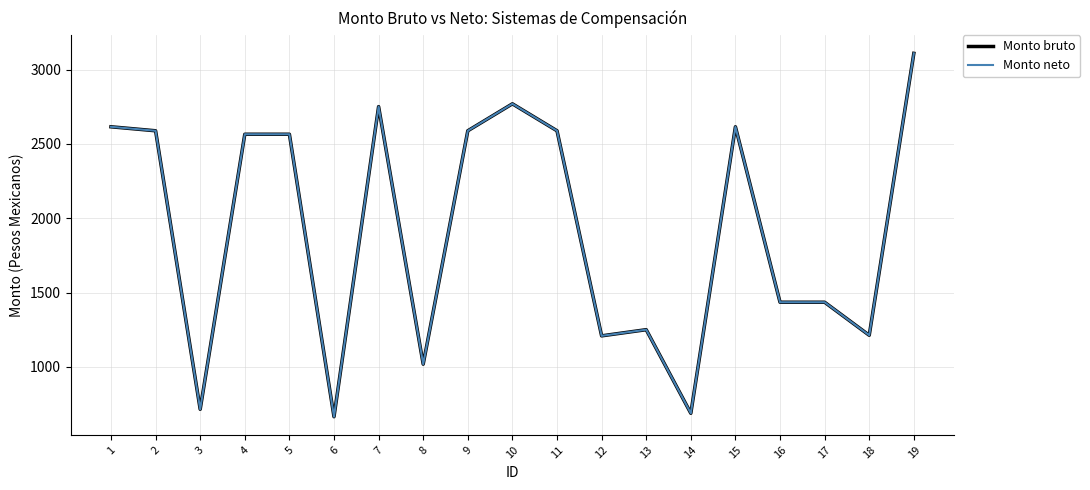

True or false: Monto bruto and Monto neto cross at least once.

False